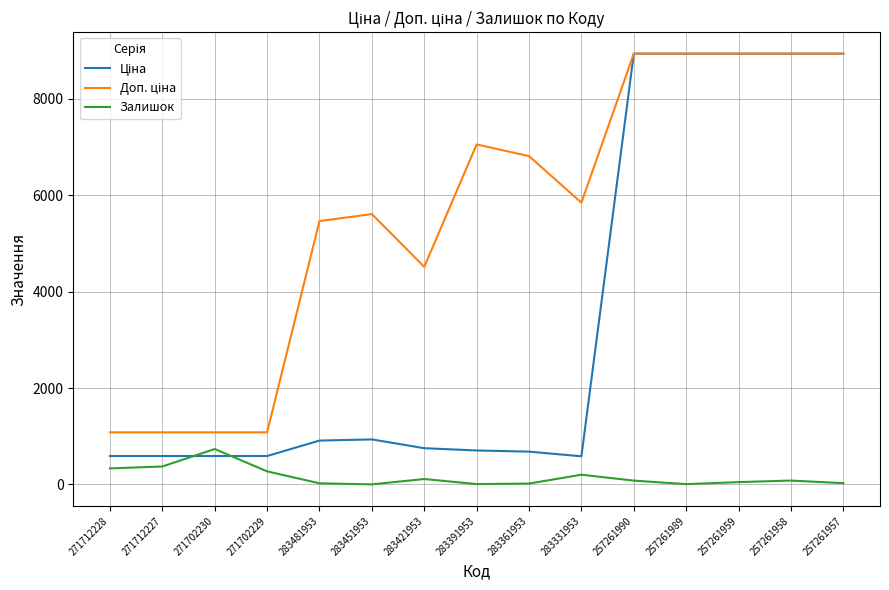

Is it true that Залишок equals 2.0 at 283451953?

True